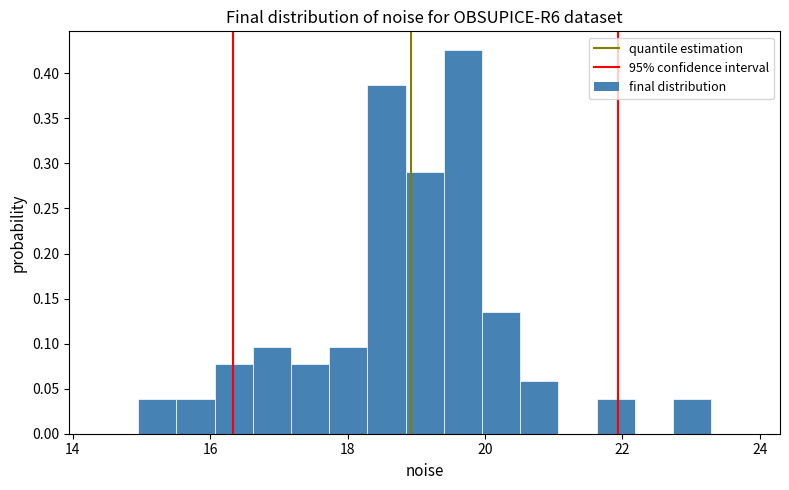

Around what value on the x-axis is the tallest bar? Give the approximate position of its centre, as read against the axis.

19.6